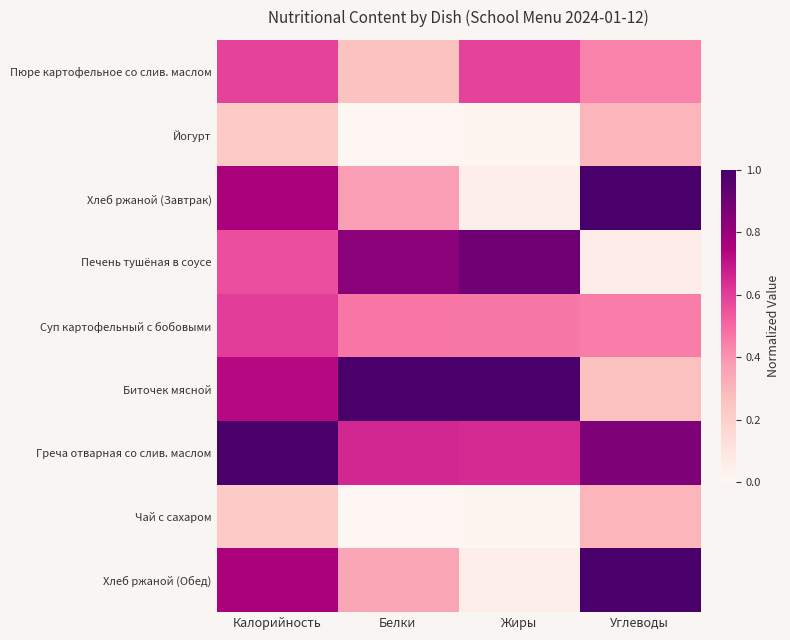

What is the spread (max minus min) of values at Белки?

1.0